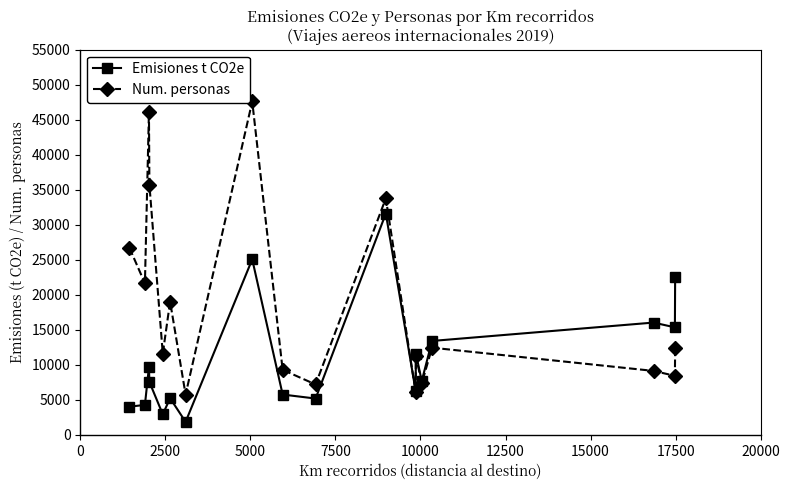

What is the value of the Num. personas point at the 12th from the left?

6147.0